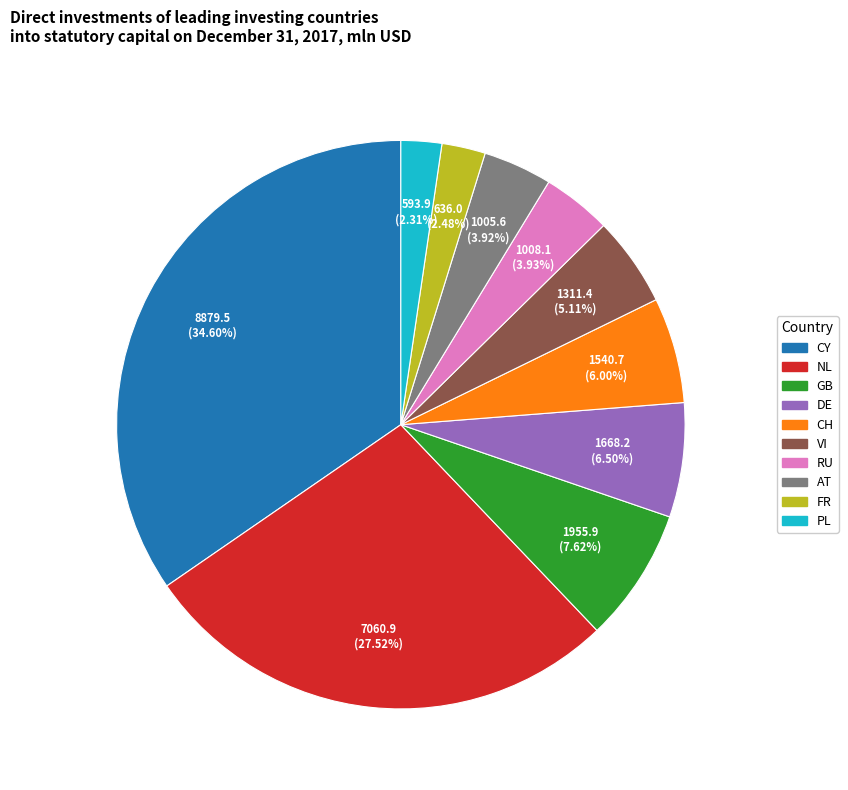

Is the sum of GB and DE greater than half?

No